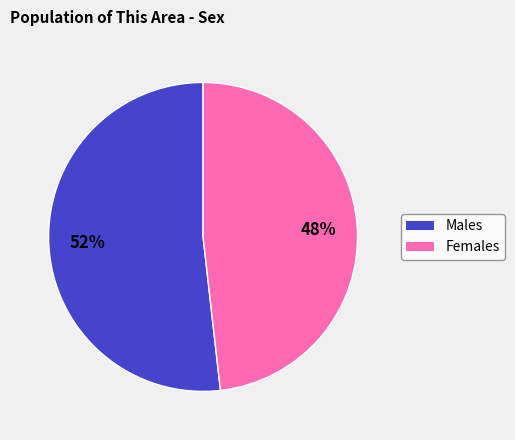

Count the number of slices in the pie.

2